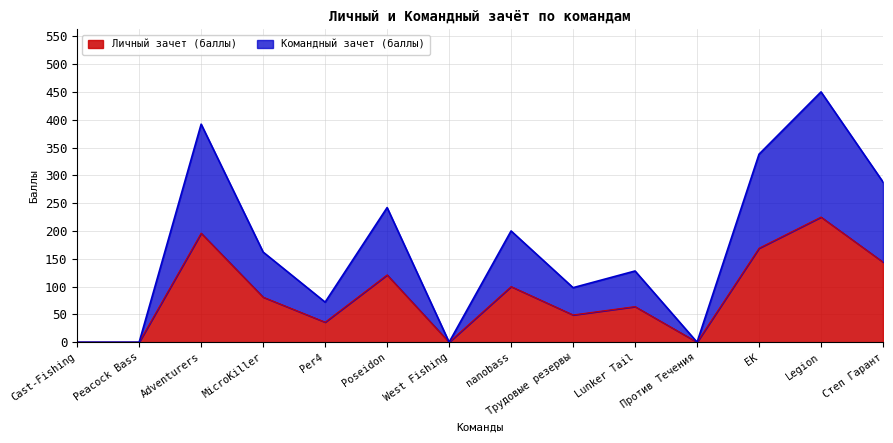

What is the sum of the Личный зачет (баллы) values at MicroKiller and Peacock Bass?

81